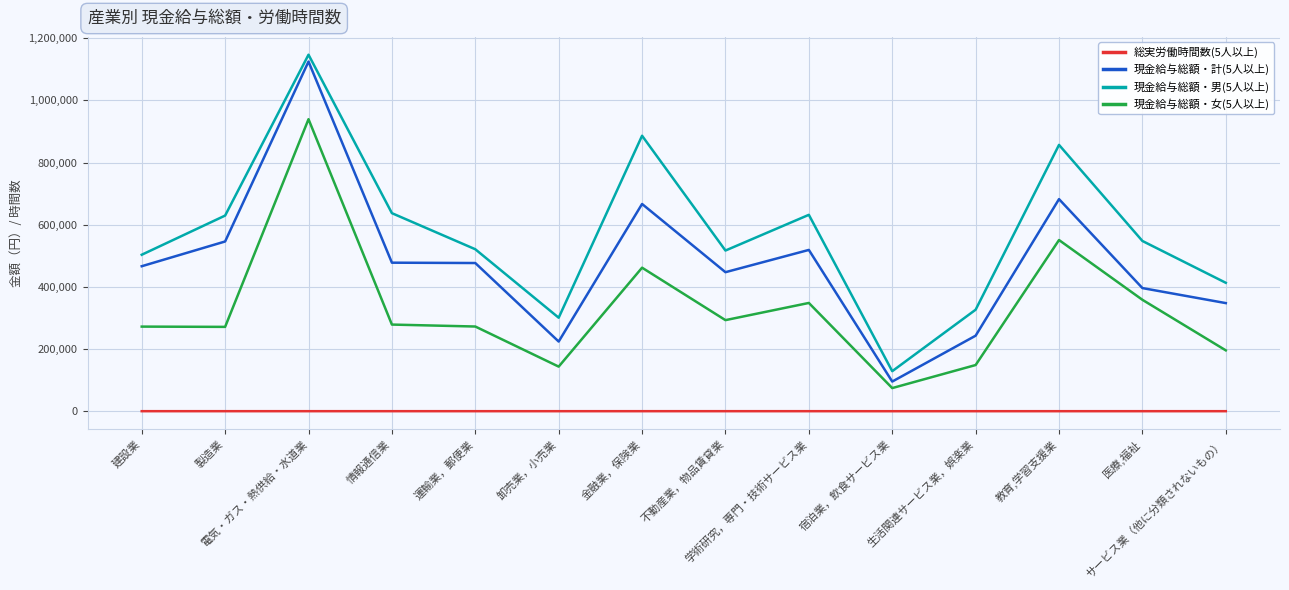

How many series are shown in this chart?

4